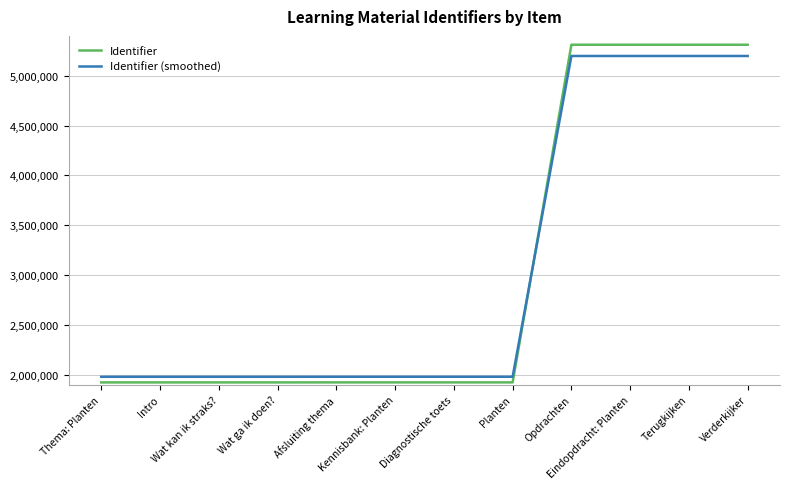

True or false: Identifier and Identifier (smoothed) intersect in this chart.

True